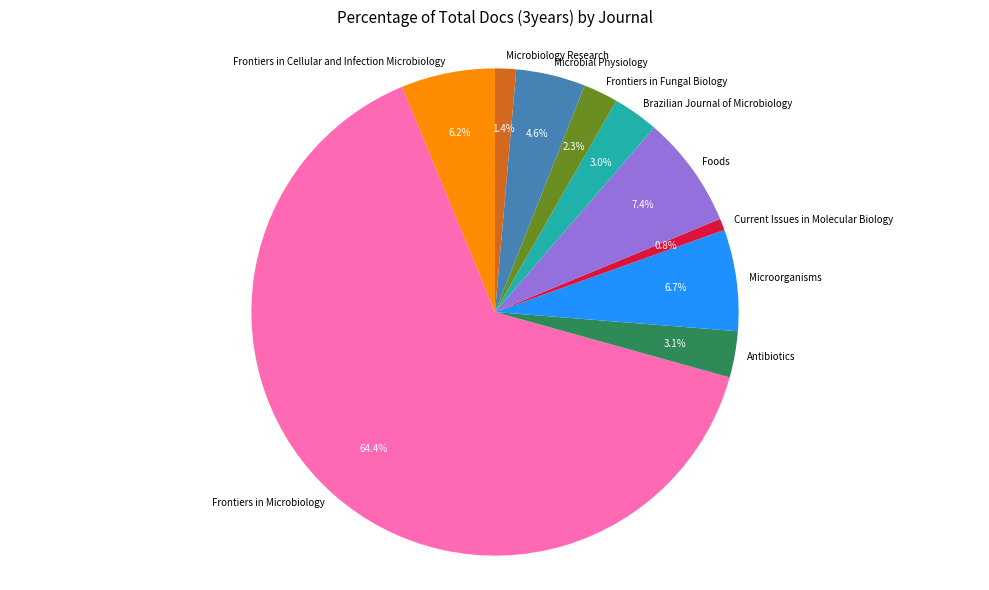

To the nearest percent, what portion does Microbiology Research represent?

1%